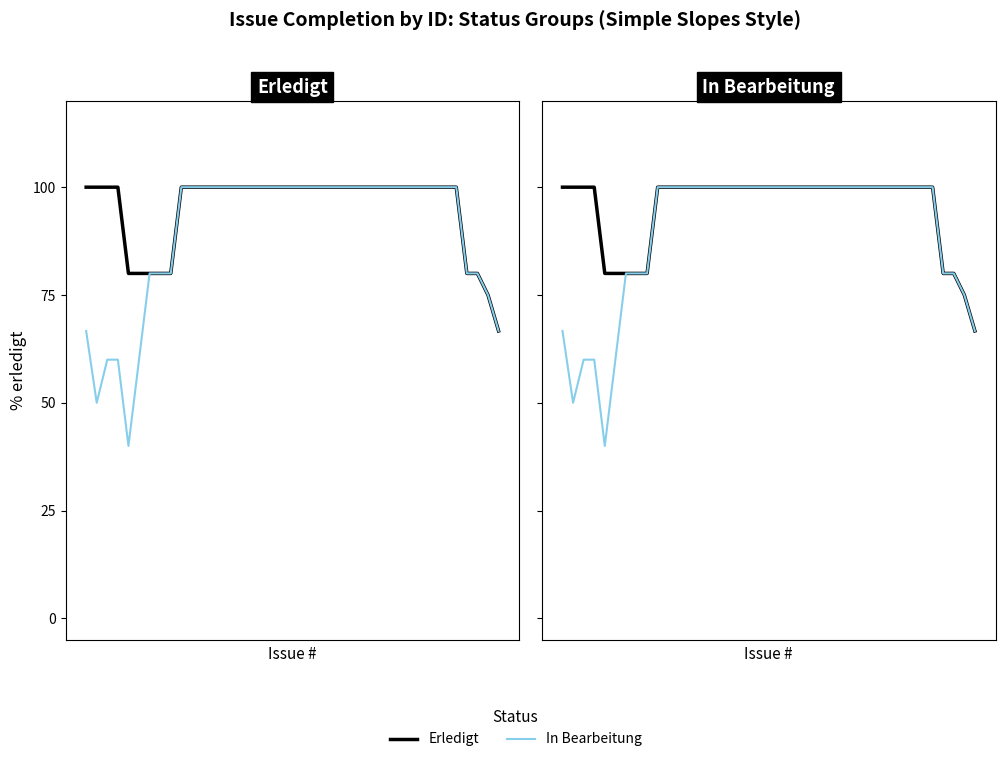

What is the maximum value shown in the chart?

100.0